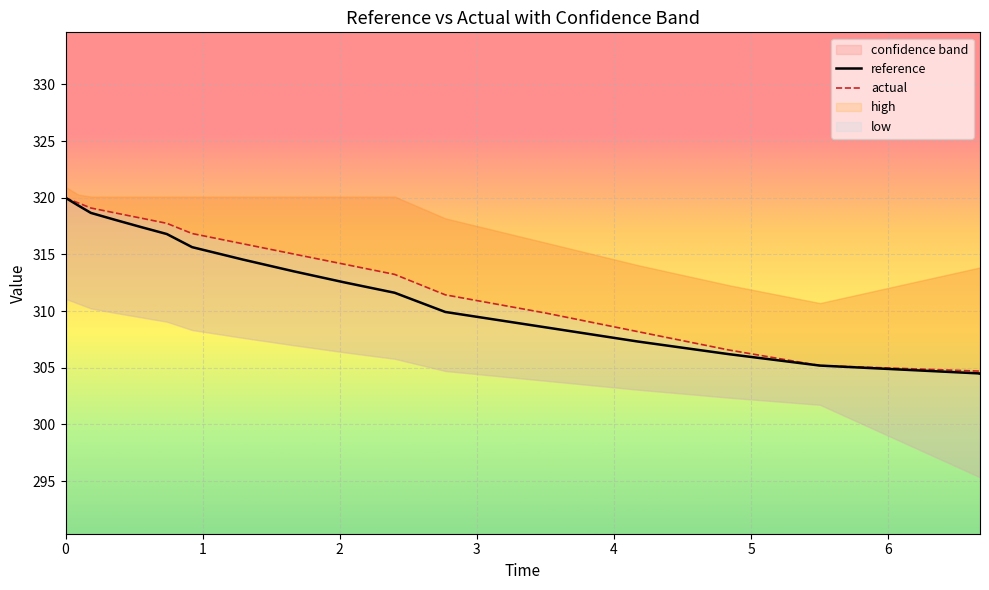

After their last crossing, which series has the higher values: actual or reference?

actual